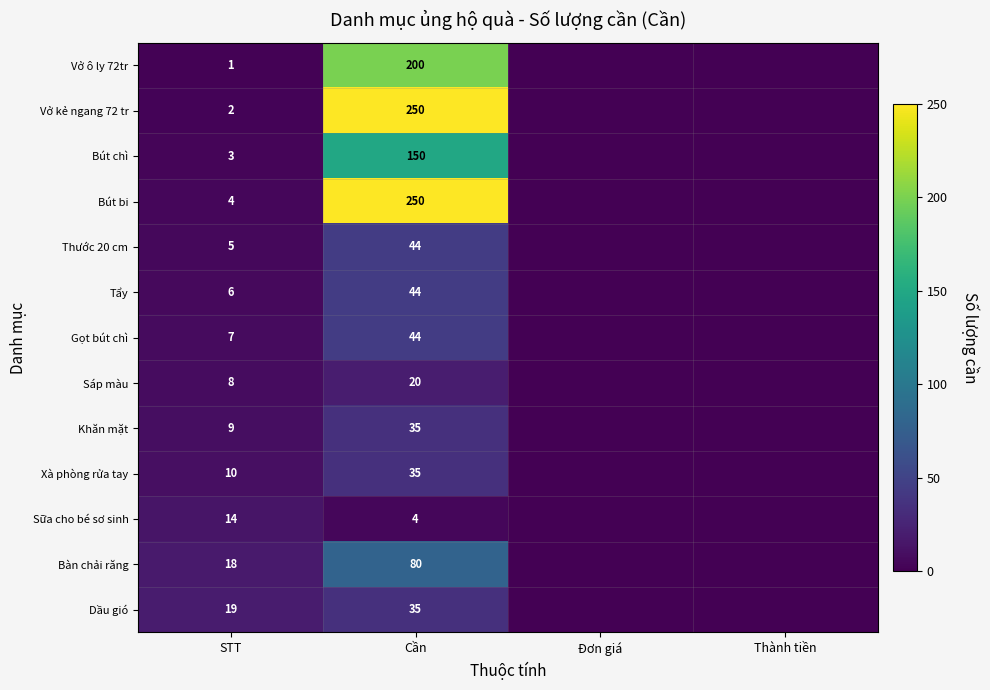

Is it true that Vở ô ly 72tr equals 134 at Cần?

False